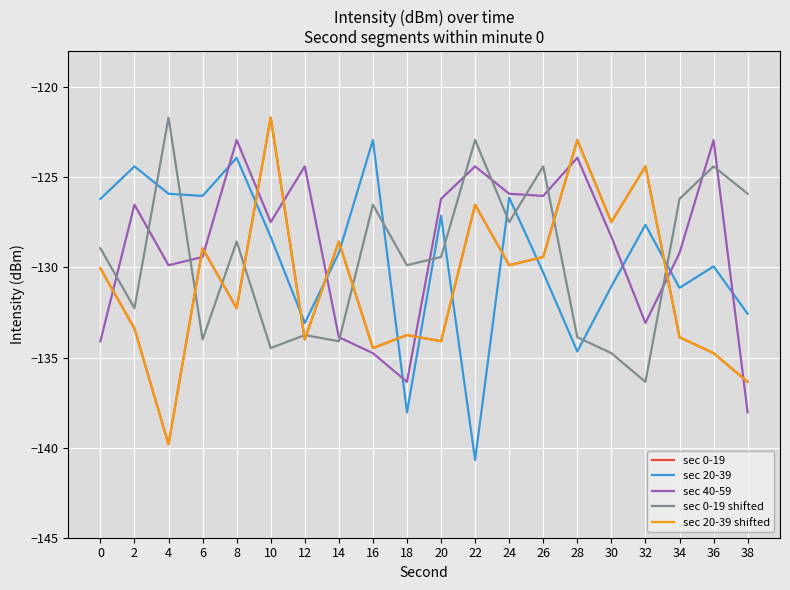

Is this an area chart (filled region under the line)?

No